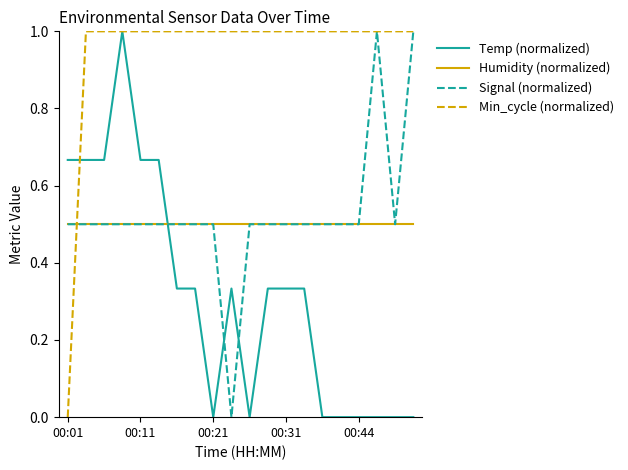

Which series has the largest total across all categories?

Min_cycle (normalized)